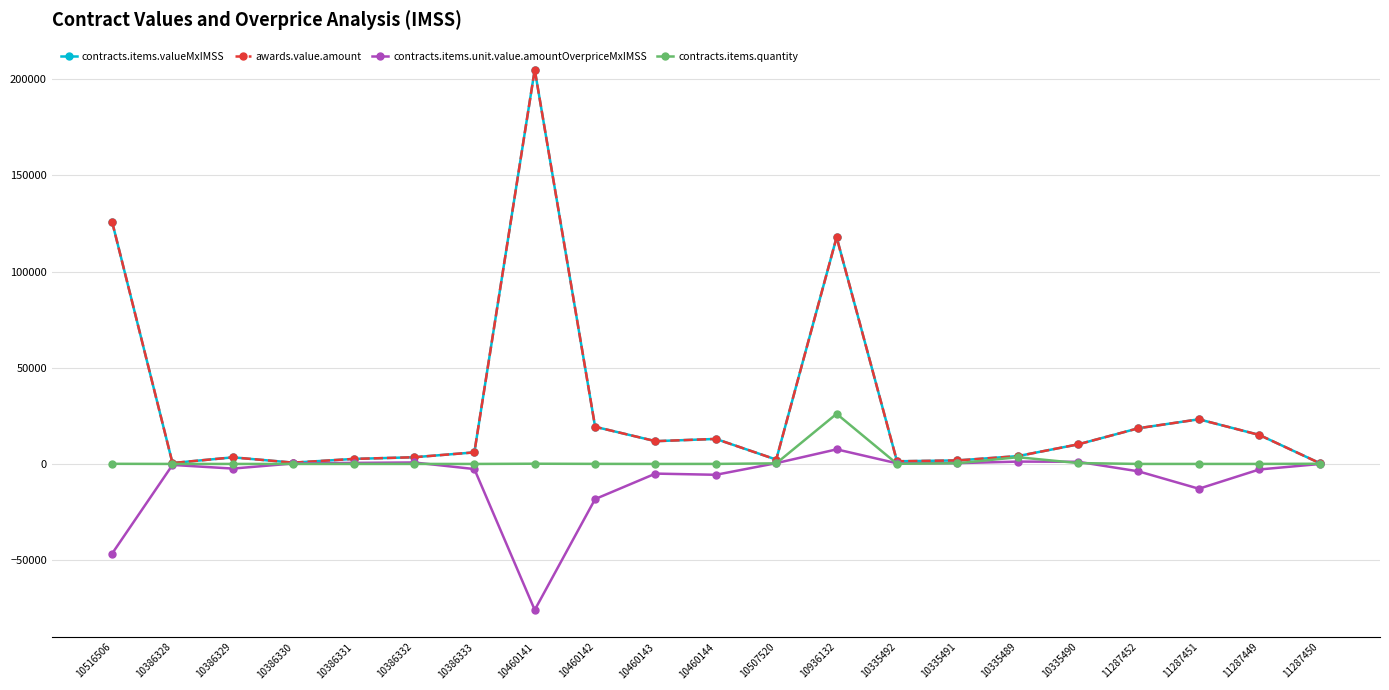

At how many categories does at least one series exceed 103918?

3